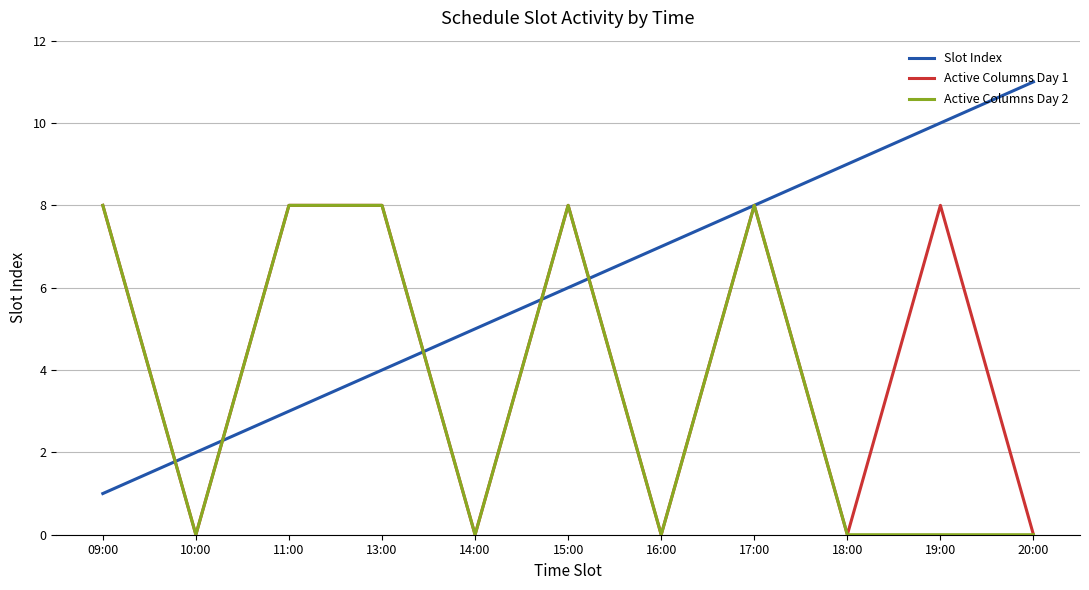

Which series has the largest range (max minus min)?

Slot Index